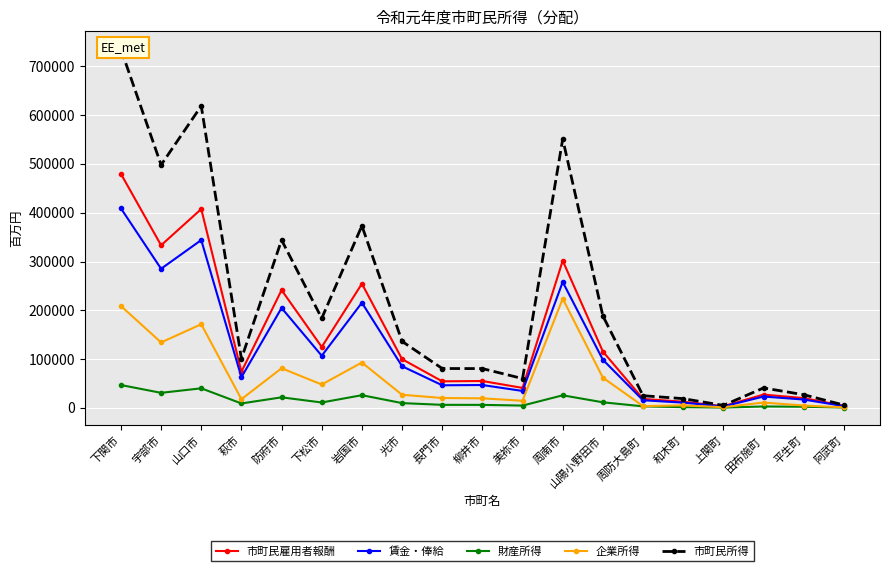

What is the maximum value shown in the chart?

735257